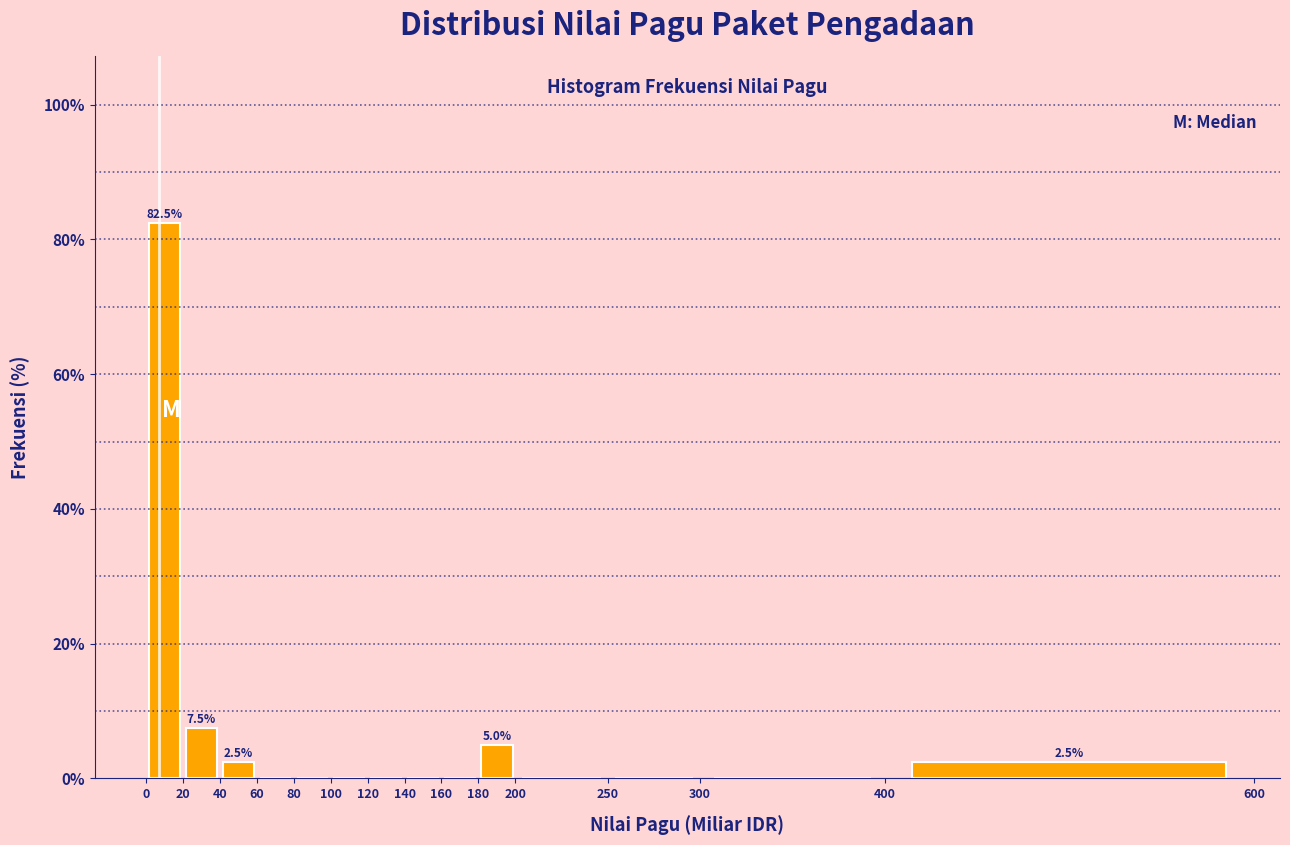

Which range on the x-axis has the tallest bar?

0 to 20